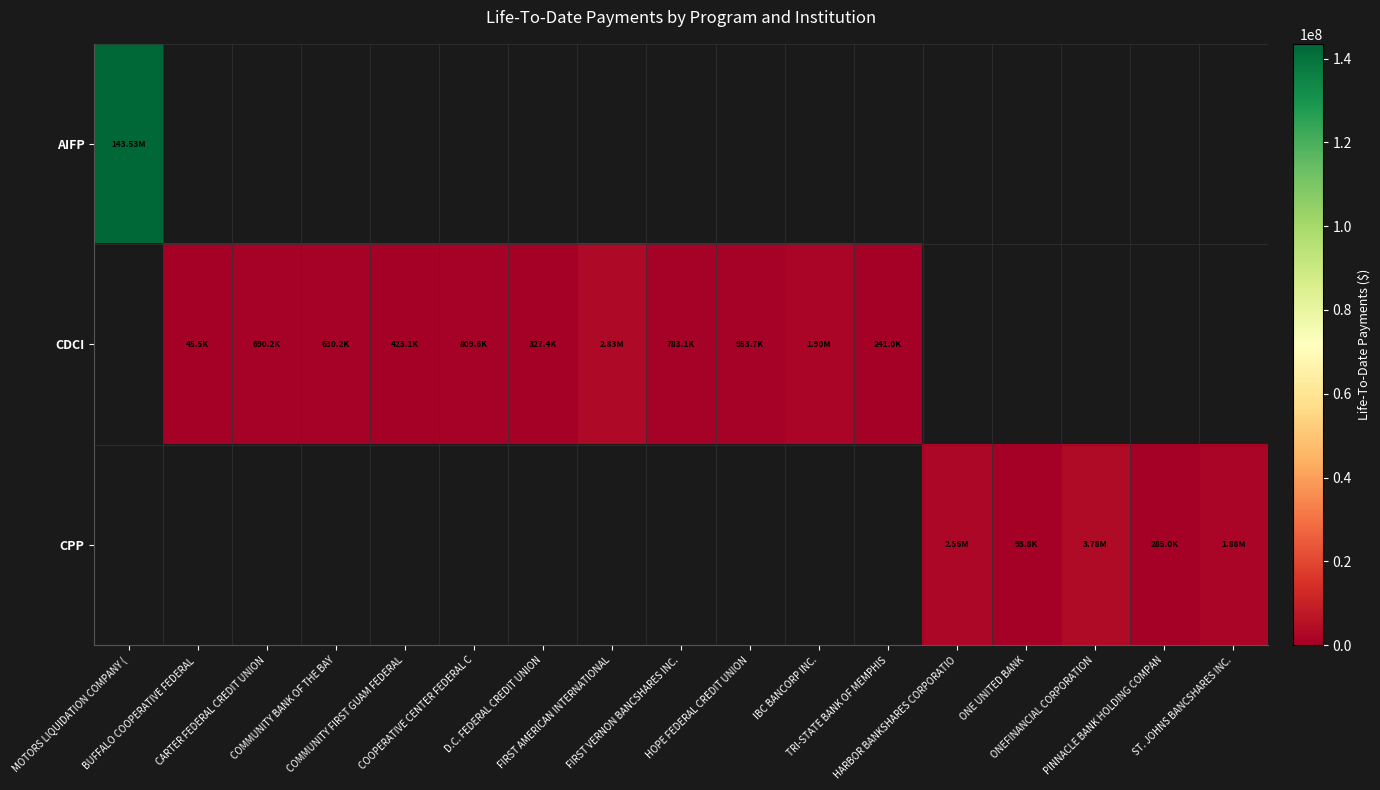

Count the number of categories in the chart.

17